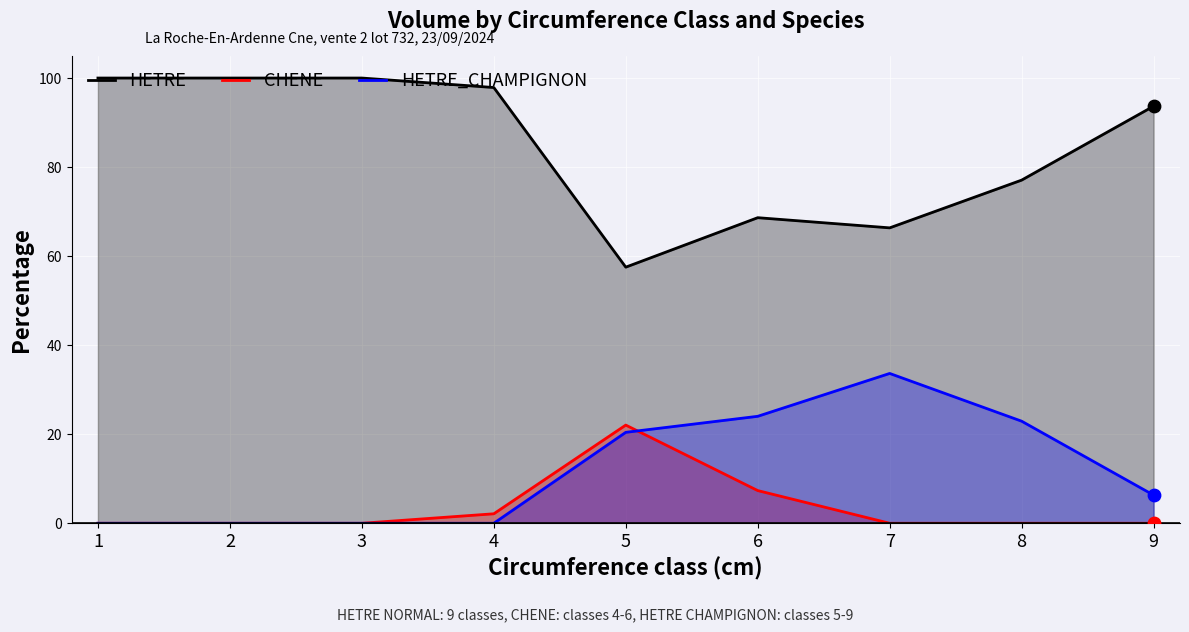

Which series reaches the minimum Y coordinate?

CHENE